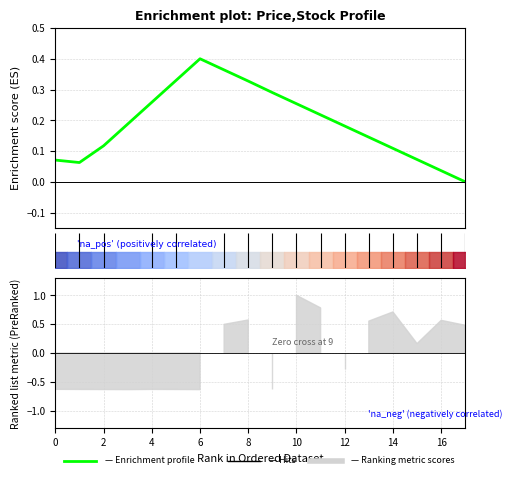

At which label is the value closest to 0?

17